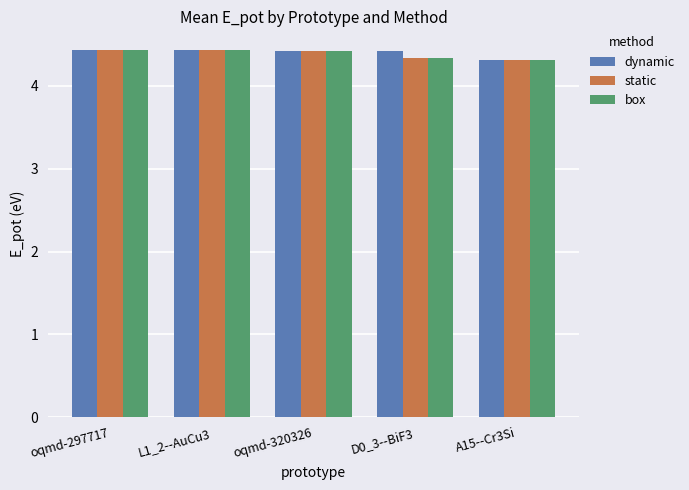

What is the label of the 4th bar from the right?

L1_2--AuCu3